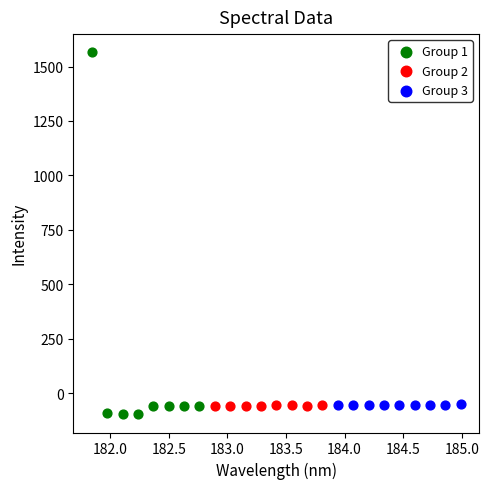

Which series reaches the maximum Y coordinate?

Group 1